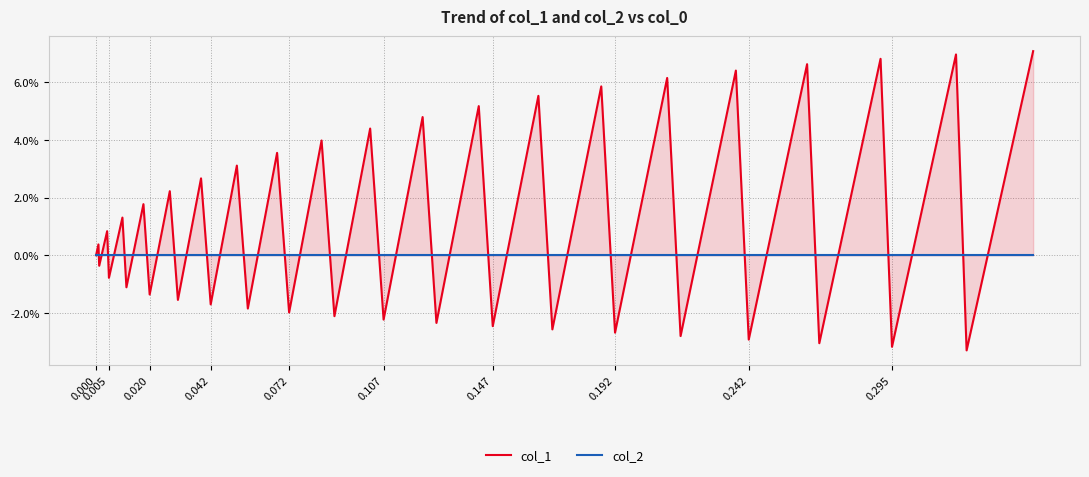

What position from the left is 0.020?

3